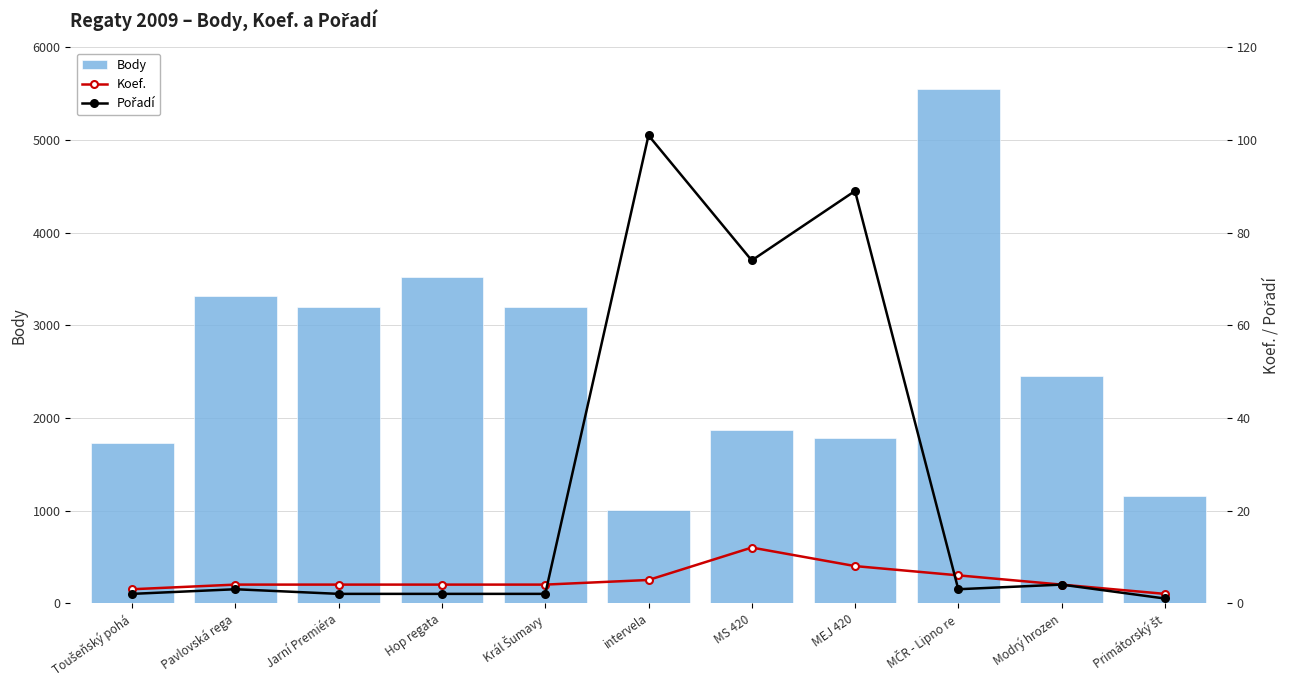

What is the average value of the Pořadí series?

26